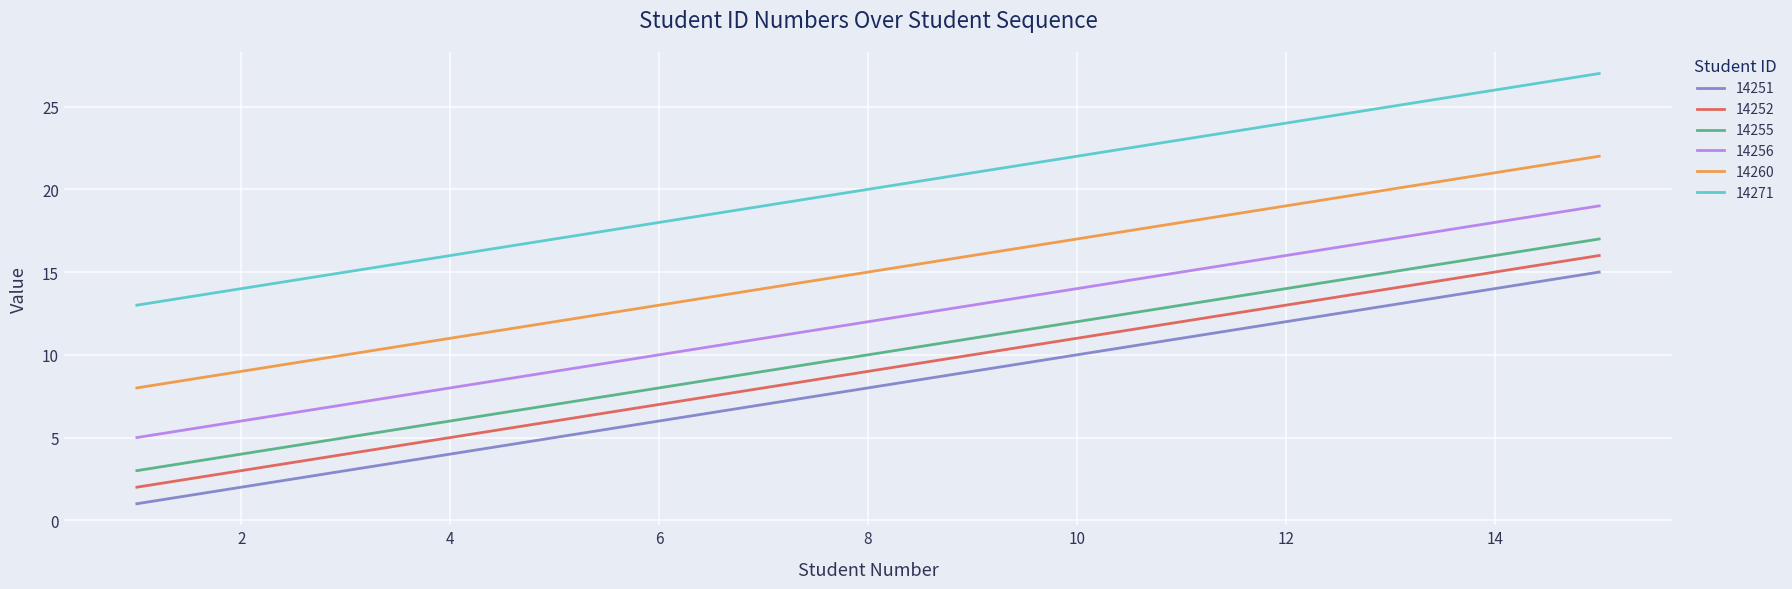

What is the difference between the maximum and minimum values in the 14271 series?

14